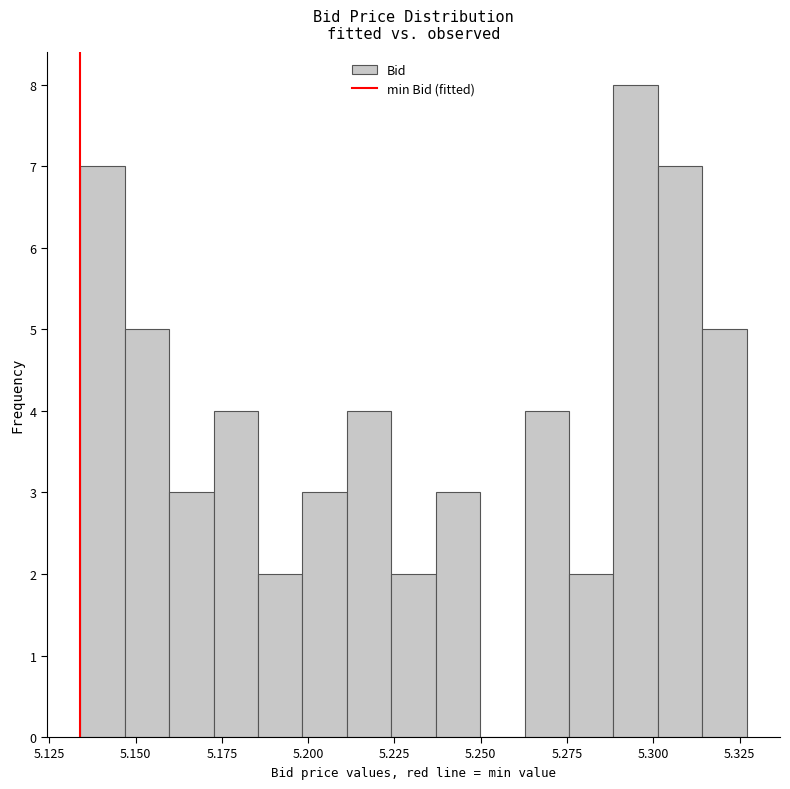

Around what value on the x-axis is the tallest bar? Give the approximate position of its centre, as read against the axis.

5.295